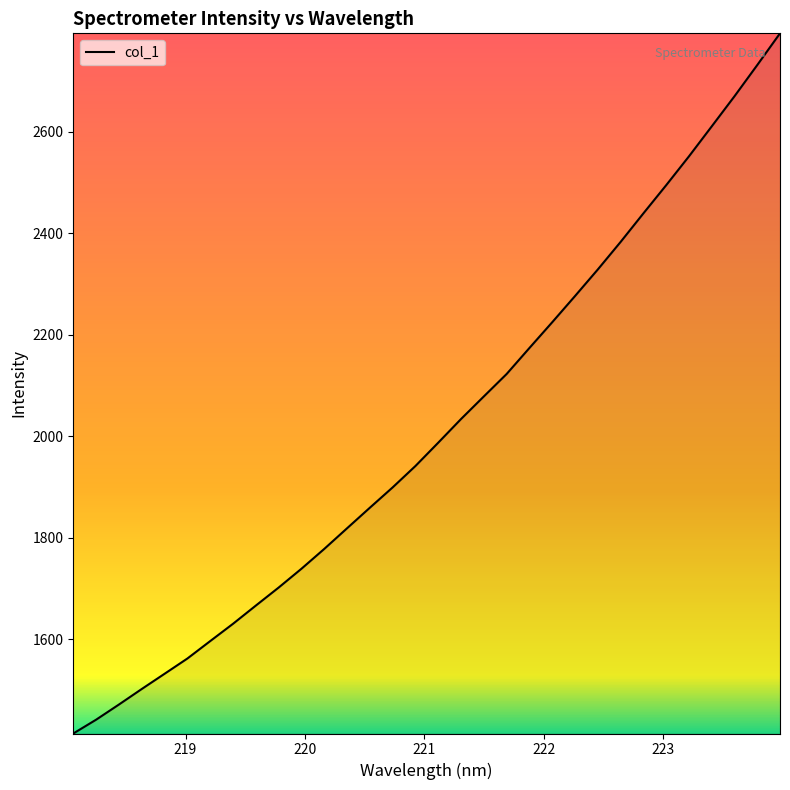

What is the difference between the maximum and minimum values?

1379.1